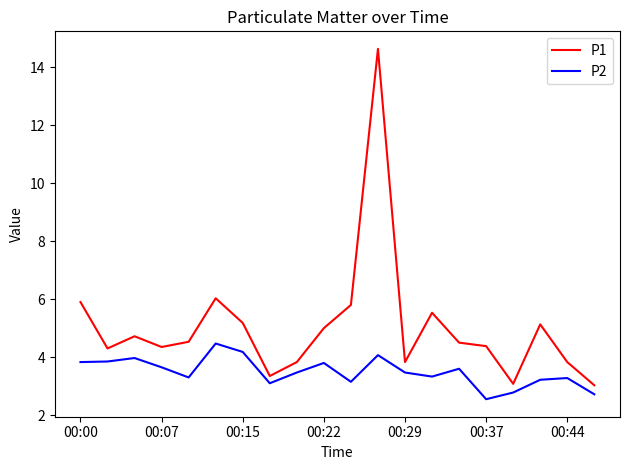

At how many categories does at least one series exceed 9?

1